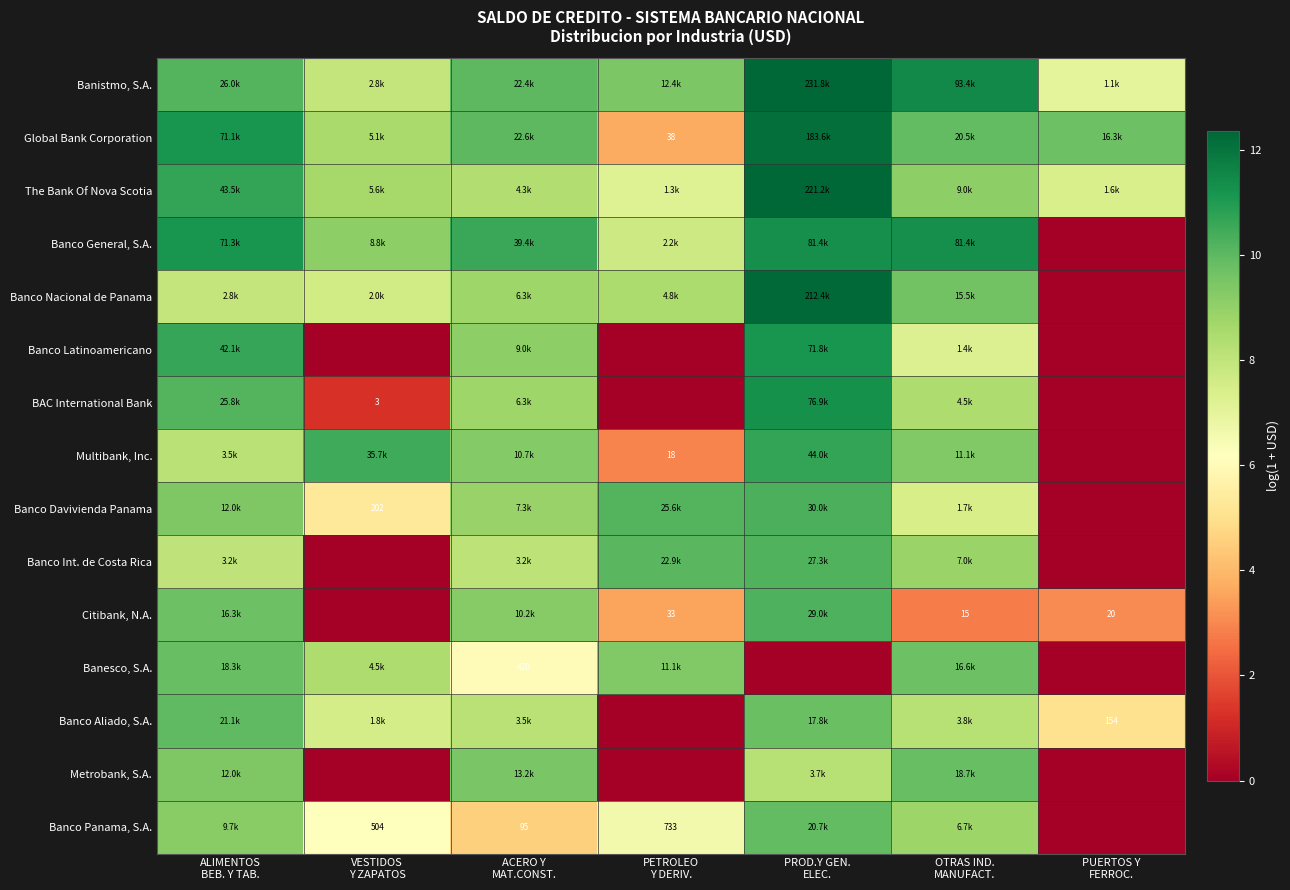

Is it true that Banesco, S.A. equals 0.0 at PROD.Y GEN. ELEC.?

True